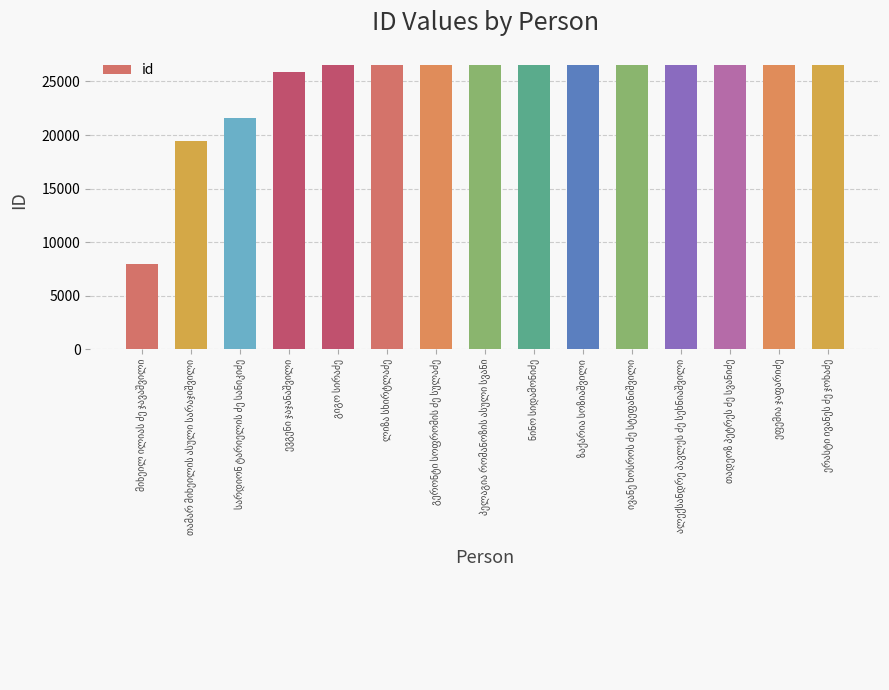

What is the minimum value shown in the chart?

7919